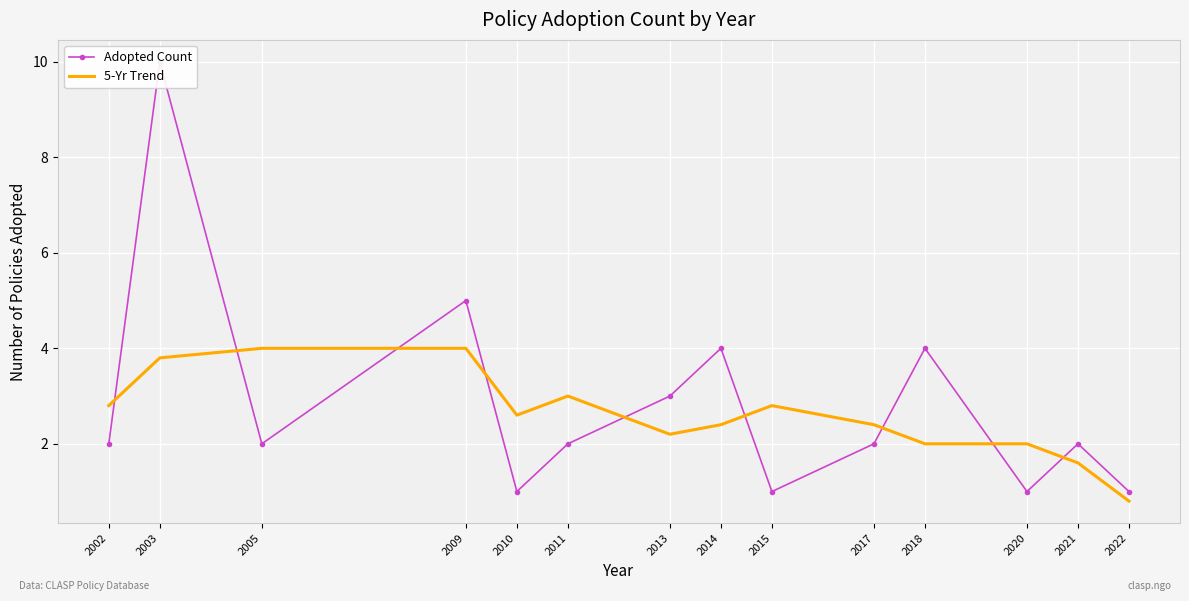

What is the sum of the 5-Yr Trend values at 2020 and 2003?

5.8